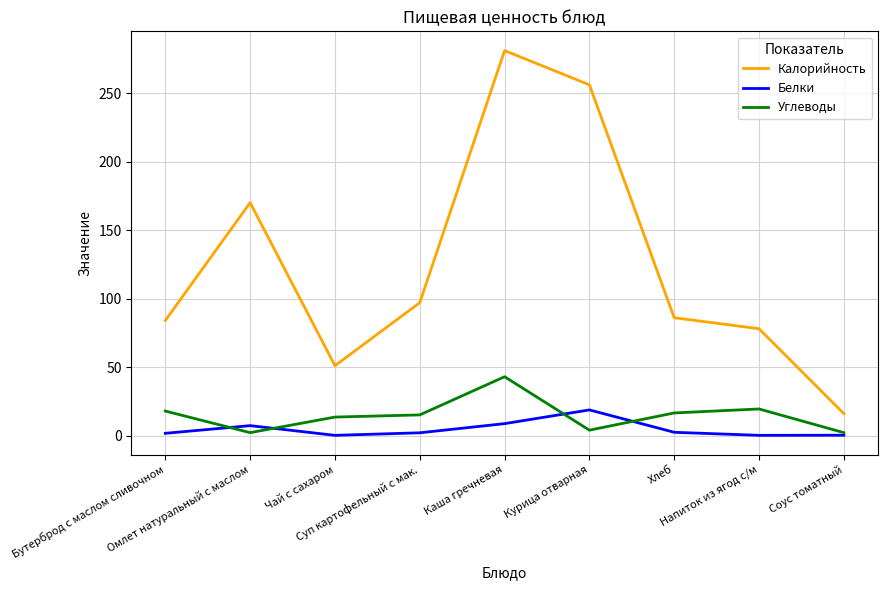

List the series in order of their peak value, lowest first.

Белки, Углеводы, Калорийность